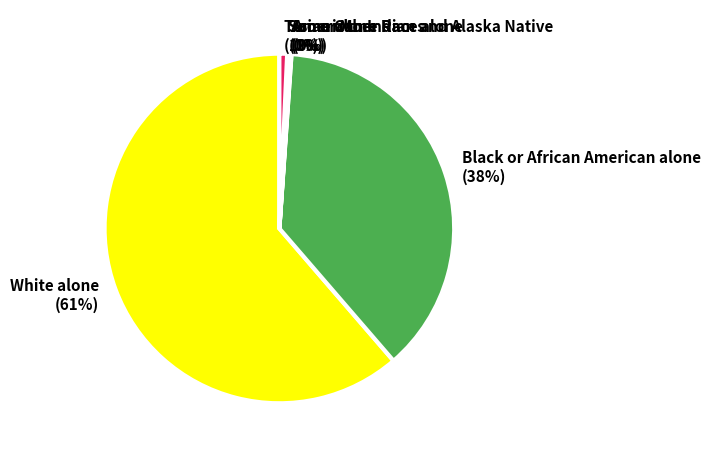

To the nearest percent, what percentage of the pie is White alone?

61%